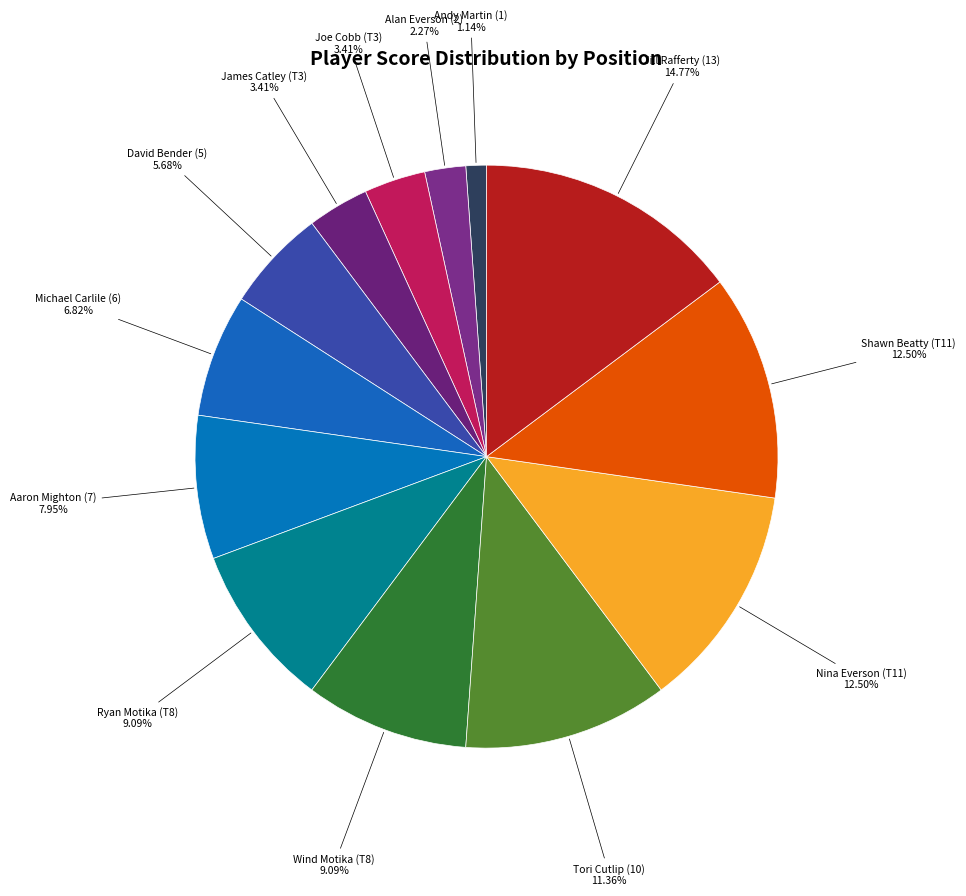

How many segments does this pie chart have?

13